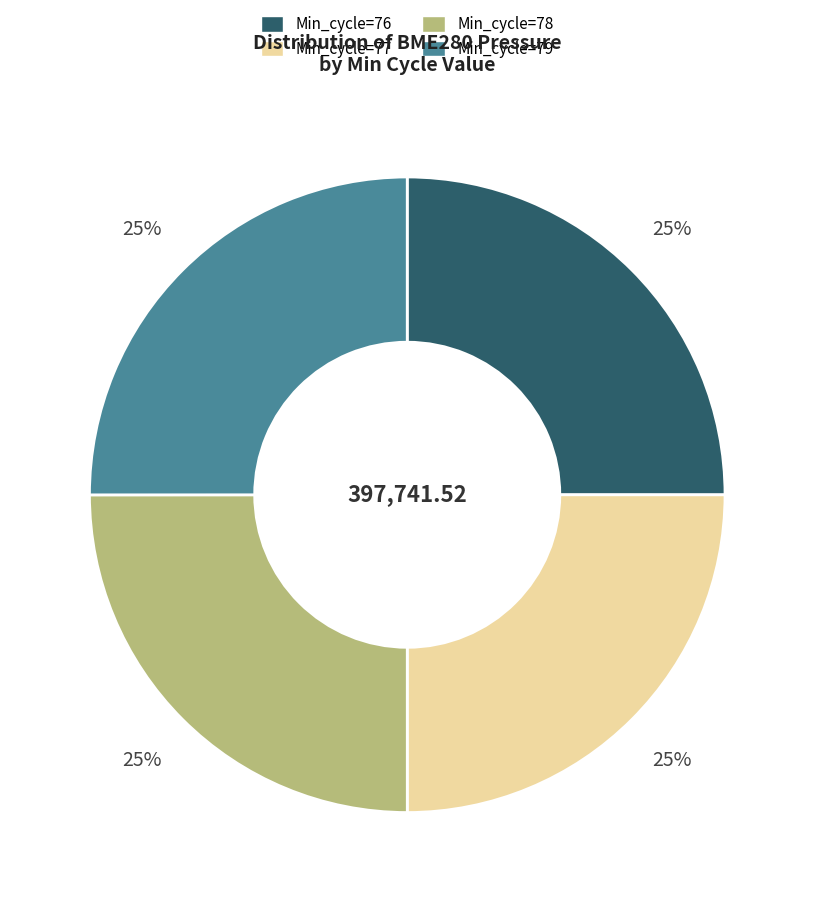

Is there a majority slice in this chart?

No